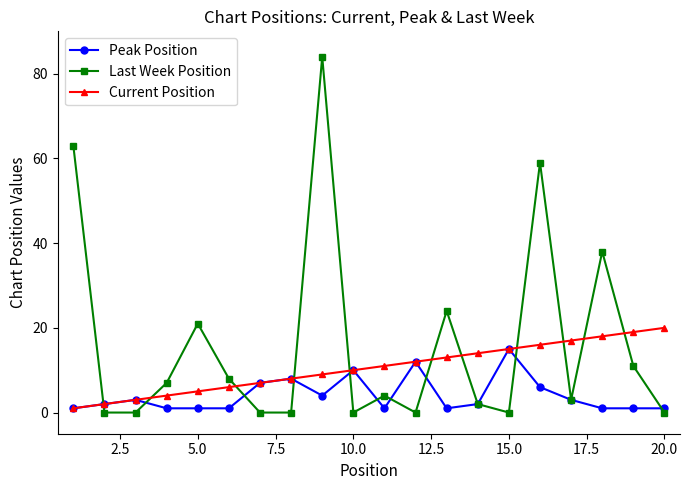

What is the lowest value of the Peak Position series?

1